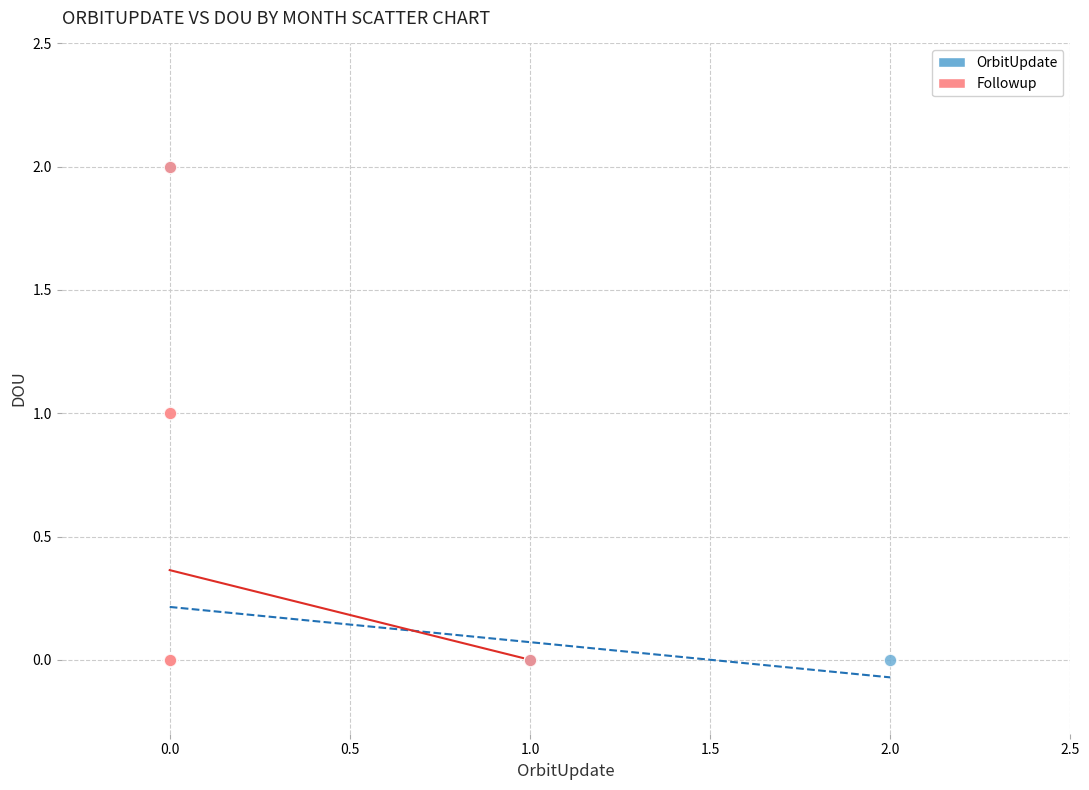

What are all the series names shown in the legend?

OrbitUpdate, Followup